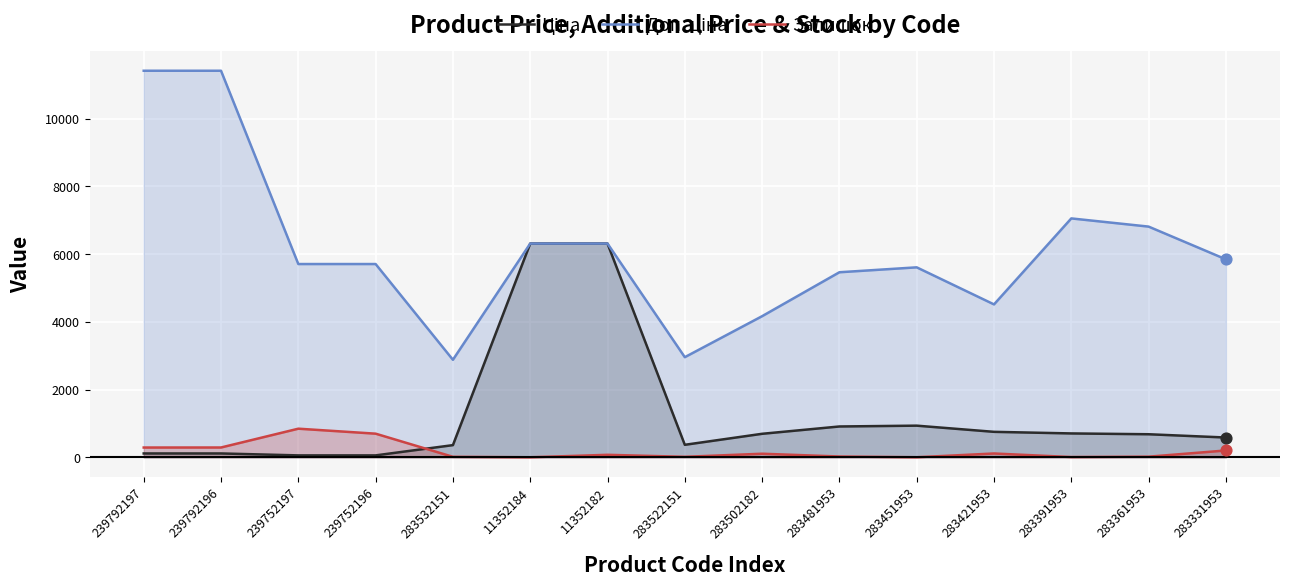

What are all the series names shown in the legend?

Ціна, Доп. ціна, Залишок